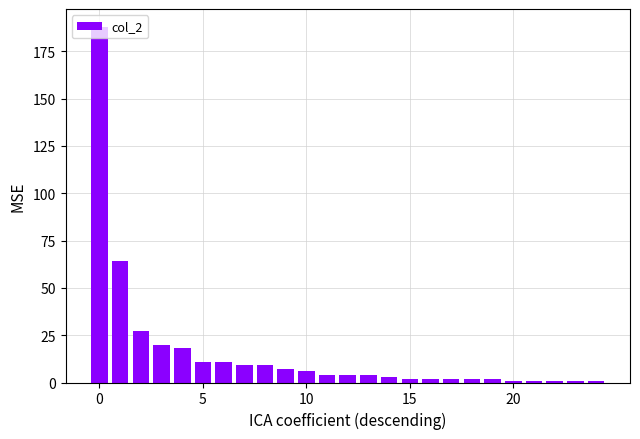

What is the difference between the second highest and second lowest values?

63